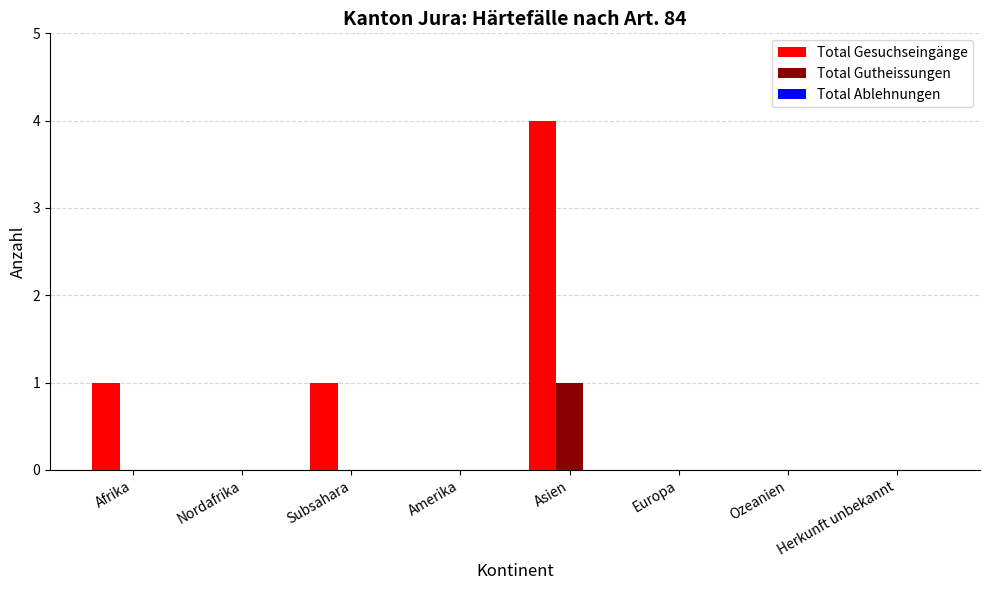

Which category has the highest value across all series?

Asien